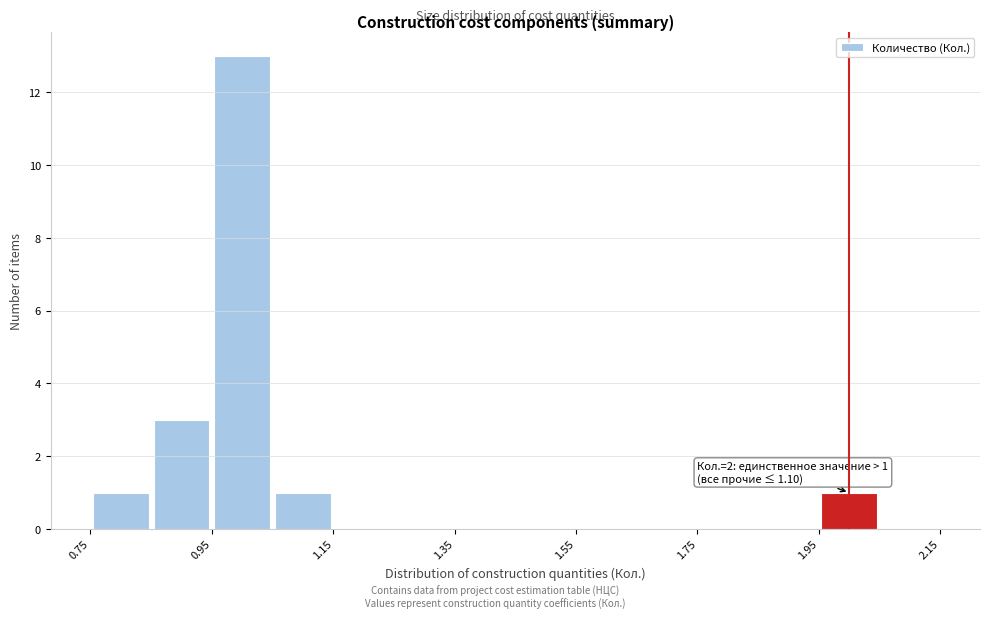

Which range on the x-axis has the tallest bar?

0.95 to 1.05